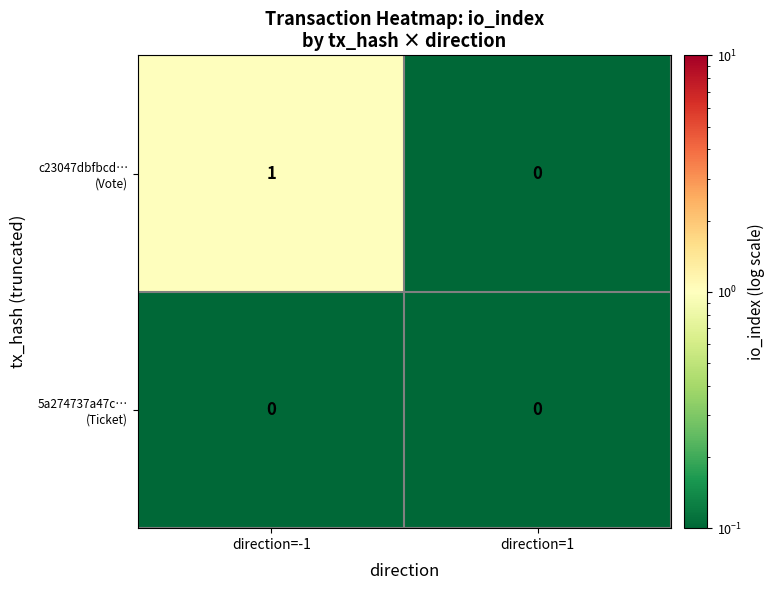

At which category is the sum across all series the highest?

direction=-1